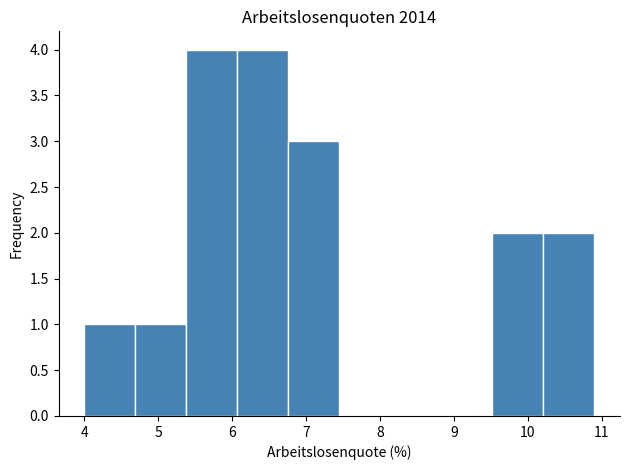

Reading left to right, transcribe this chart: for each bar, give the range it covers on the x-axis and its height. Neither the bar edges nor the heights are printed on the chart, so give them approximately, as read against the axes.

4.00 to 4.69: 1
4.69 to 5.38: 1
5.38 to 6.07: 4
6.07 to 6.76: 4
6.76 to 7.45: 3
7.45 to 8.14: 0
8.14 to 8.83: 0
8.83 to 9.52: 0
9.52 to 10.21: 2
10.21 to 10.90: 2